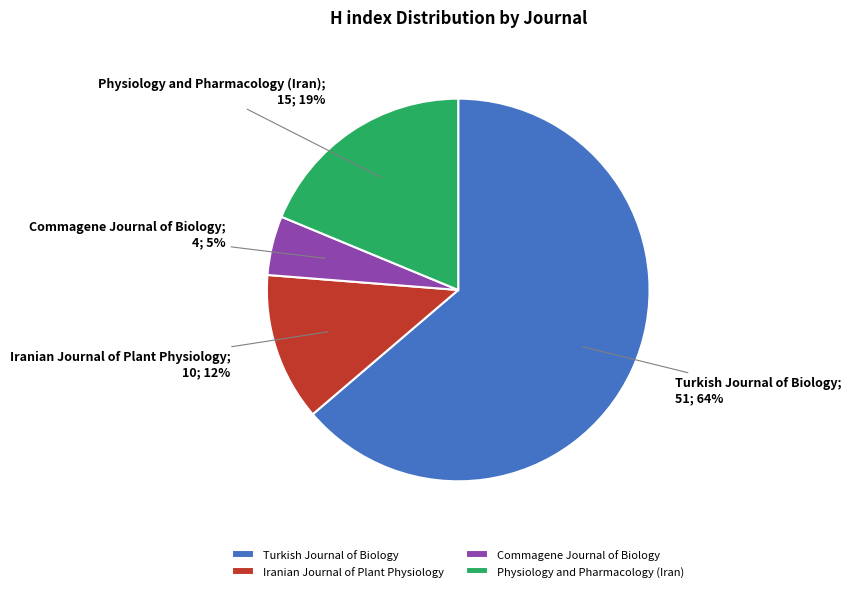

Which has a higher value, Iranian Journal of Plant Physiology or Commagene Journal of Biology?

Iranian Journal of Plant Physiology